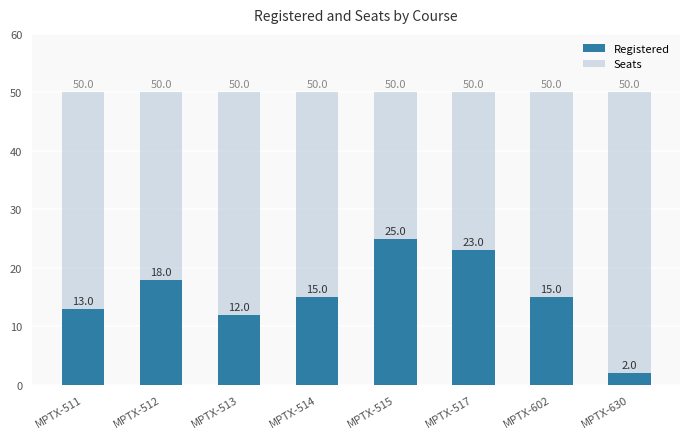

Reading right to left, what are all the values shown in this chart?

Registered: MPTX-630=2	MPTX-602=15	MPTX-517=23	MPTX-515=25	MPTX-514=15	MPTX-513=12	MPTX-512=18	MPTX-511=13
Seats: MPTX-630=50	MPTX-602=50	MPTX-517=50	MPTX-515=50	MPTX-514=50	MPTX-513=50	MPTX-512=50	MPTX-511=50